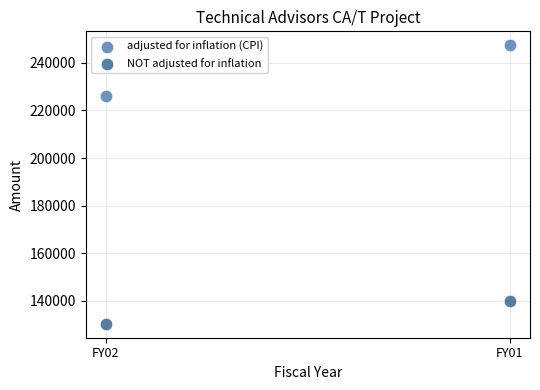

What are all the series names shown in the legend?

adjusted for inflation (CPI), NOT adjusted for inflation